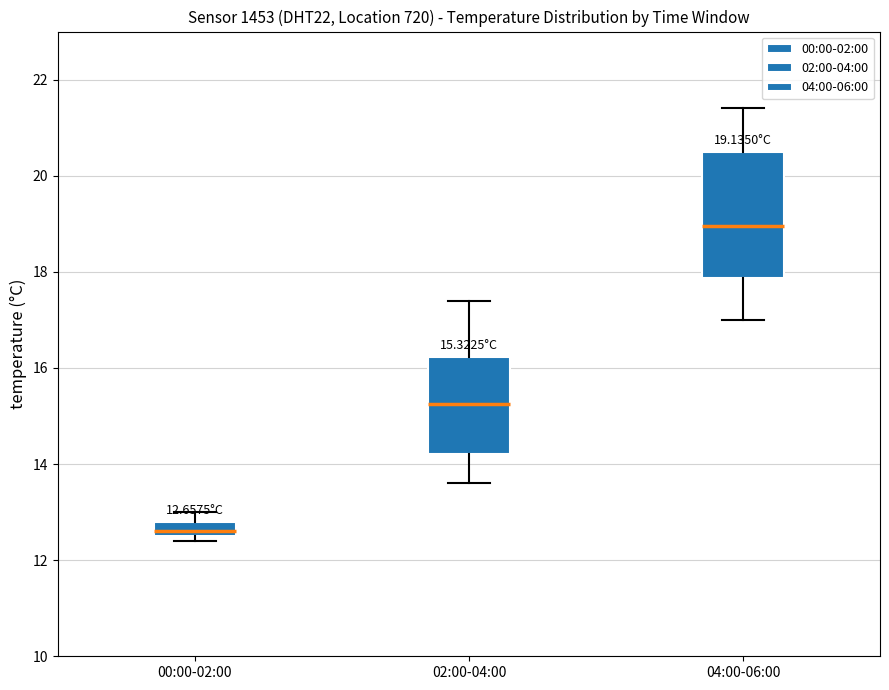

Which box's median line is the lowest?

00:00-02:00